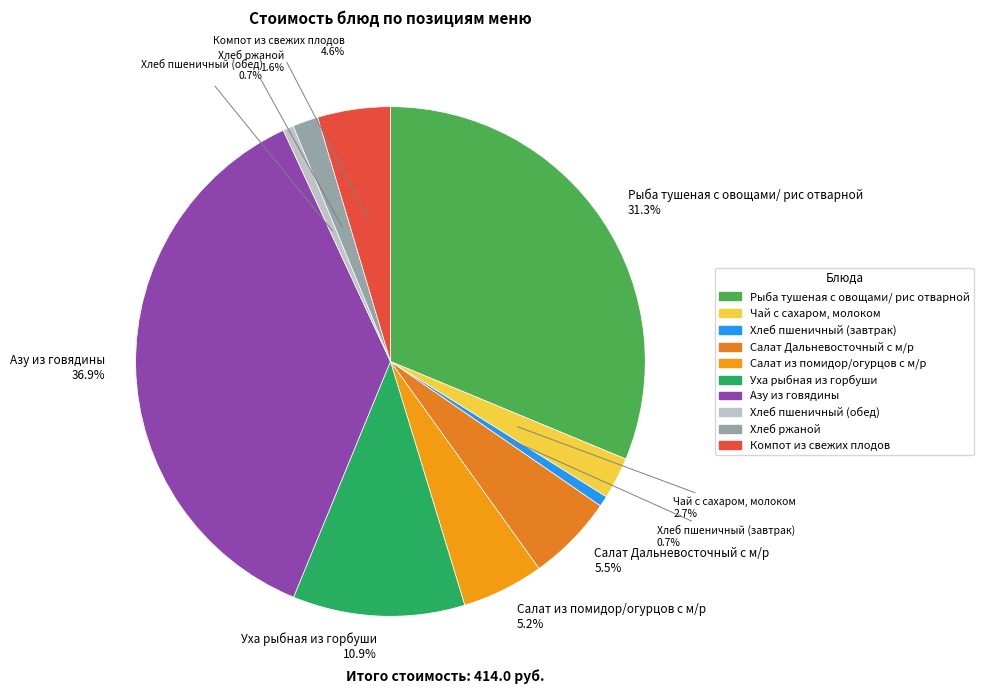

How many segments does this pie chart have?

10